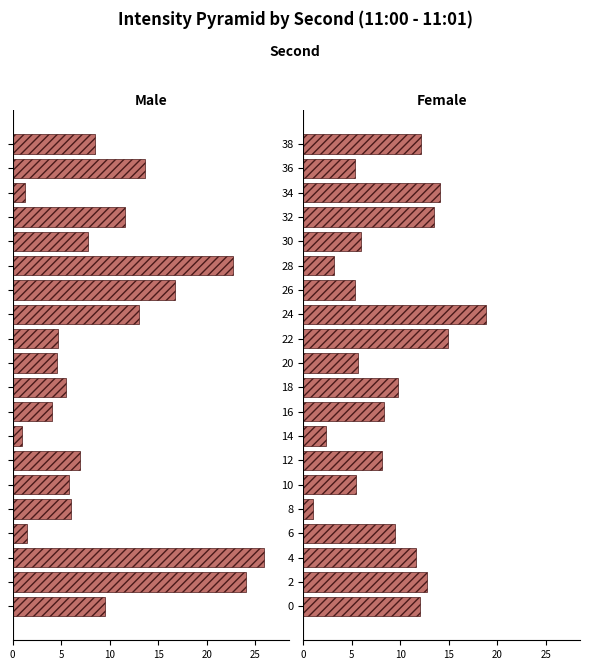

What is the sum of all Female values?

179.6